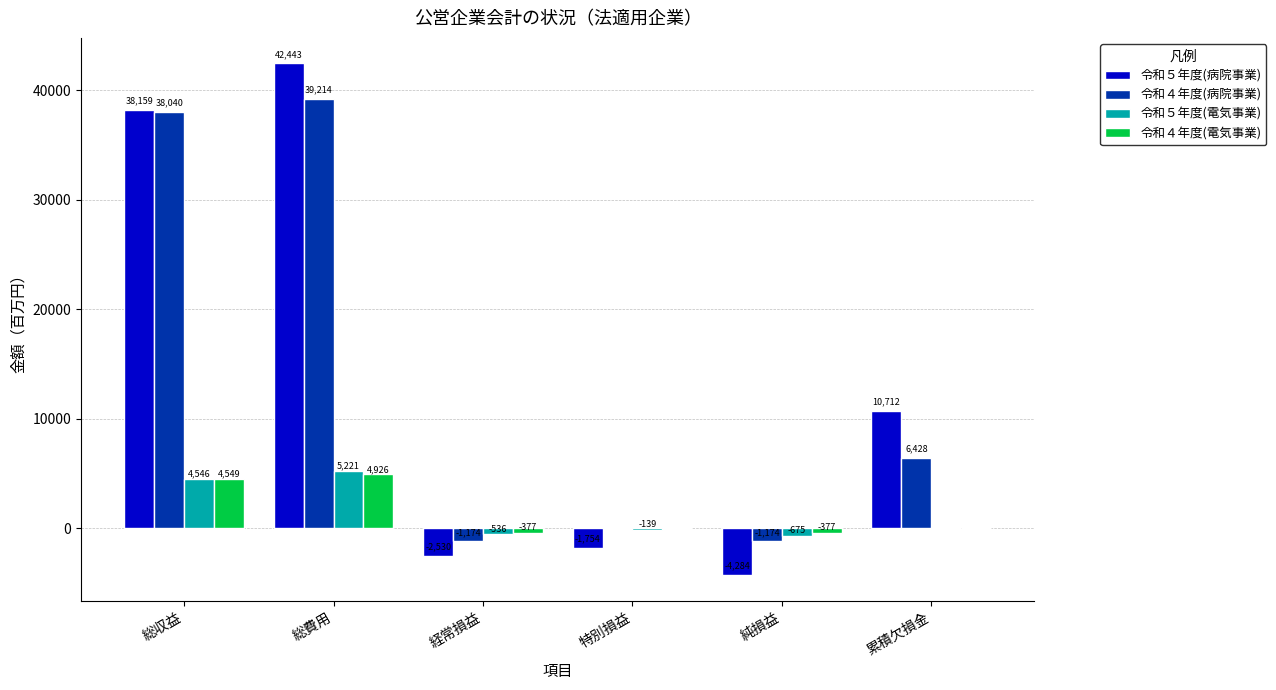

What is the sum of all 令和５年度(病院事業) values?

82746